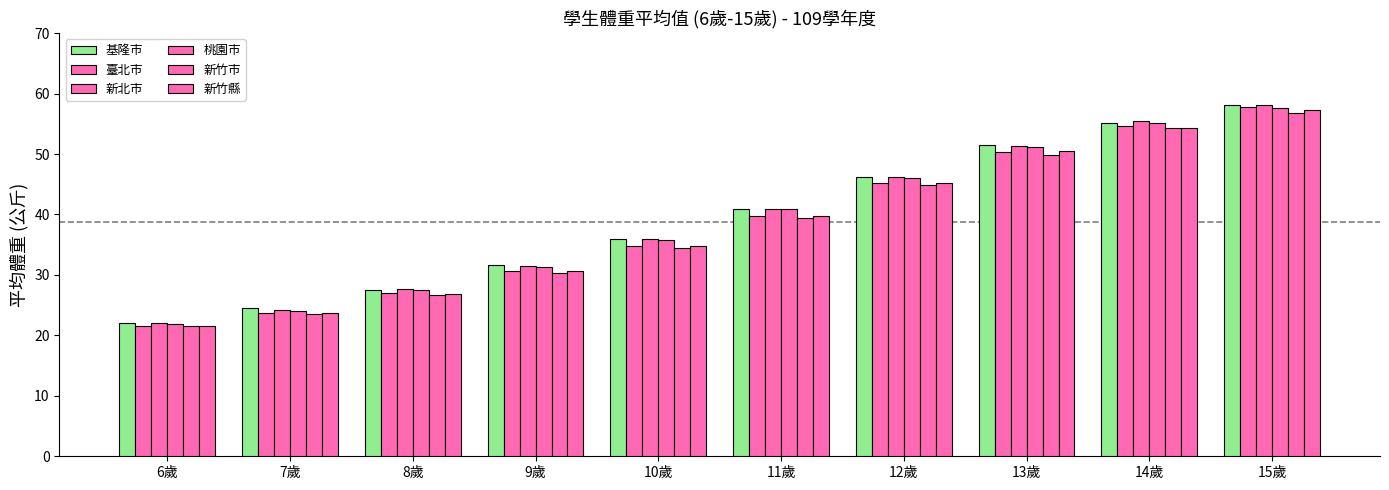

What is the average value of the 新竹縣 series?

38.5